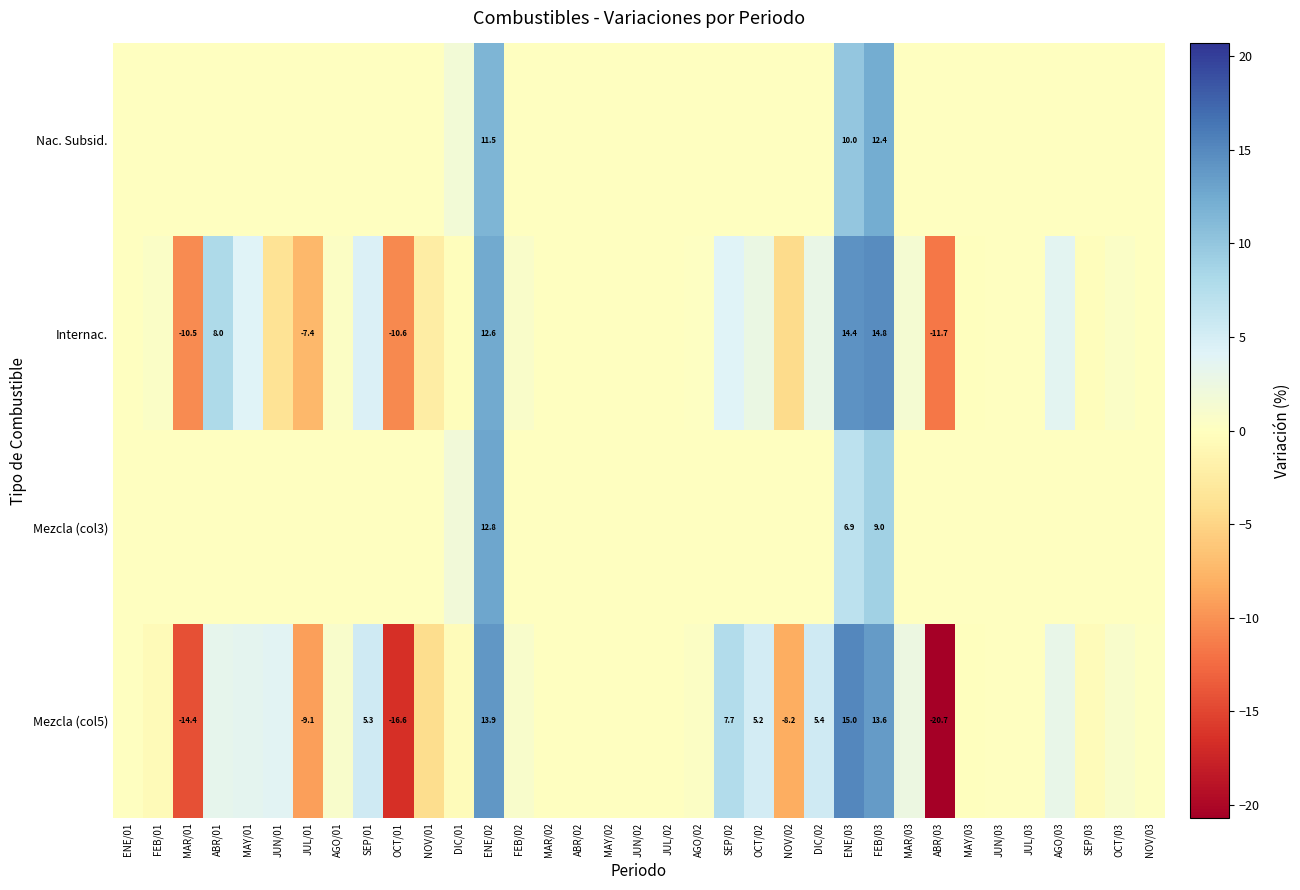

What is the difference between the maximum and minimum values in the Nac. Subsid. series?

12.4